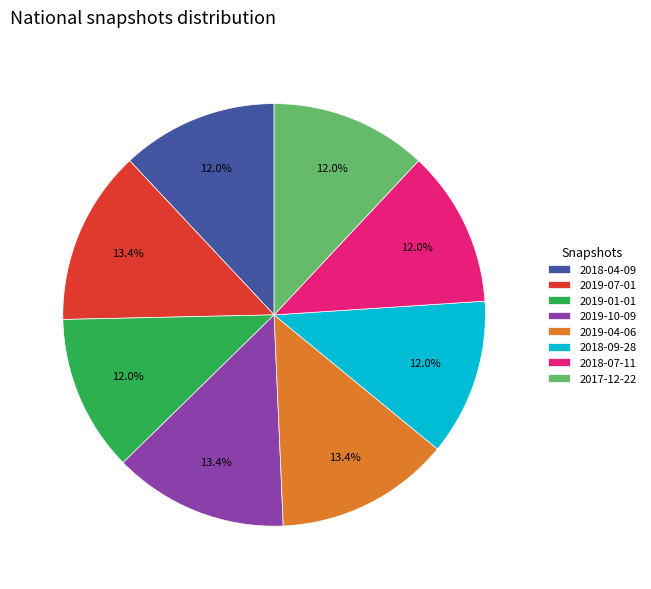

To the nearest percent, what portion does 2019-01-01 represent?

12%